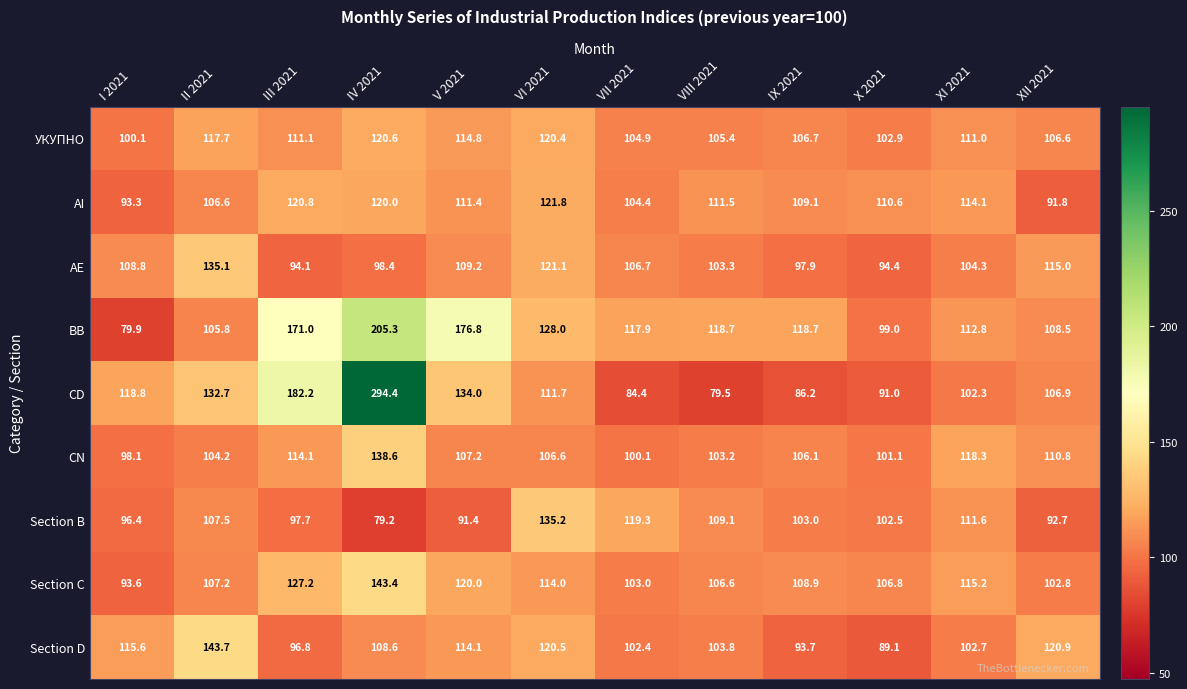

Rank the series by their maximum value, from lowest to highest.

УКУПНО, AI, AE, Section B, CN, Section C, Section D, BB, CD